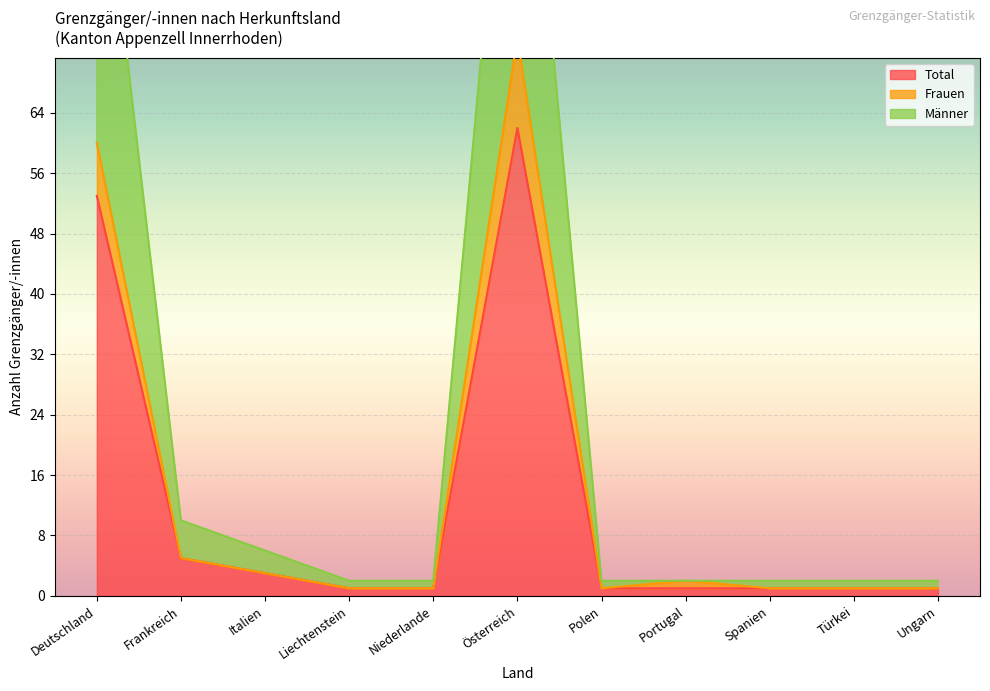

Which series has the largest total across all categories?

Männer